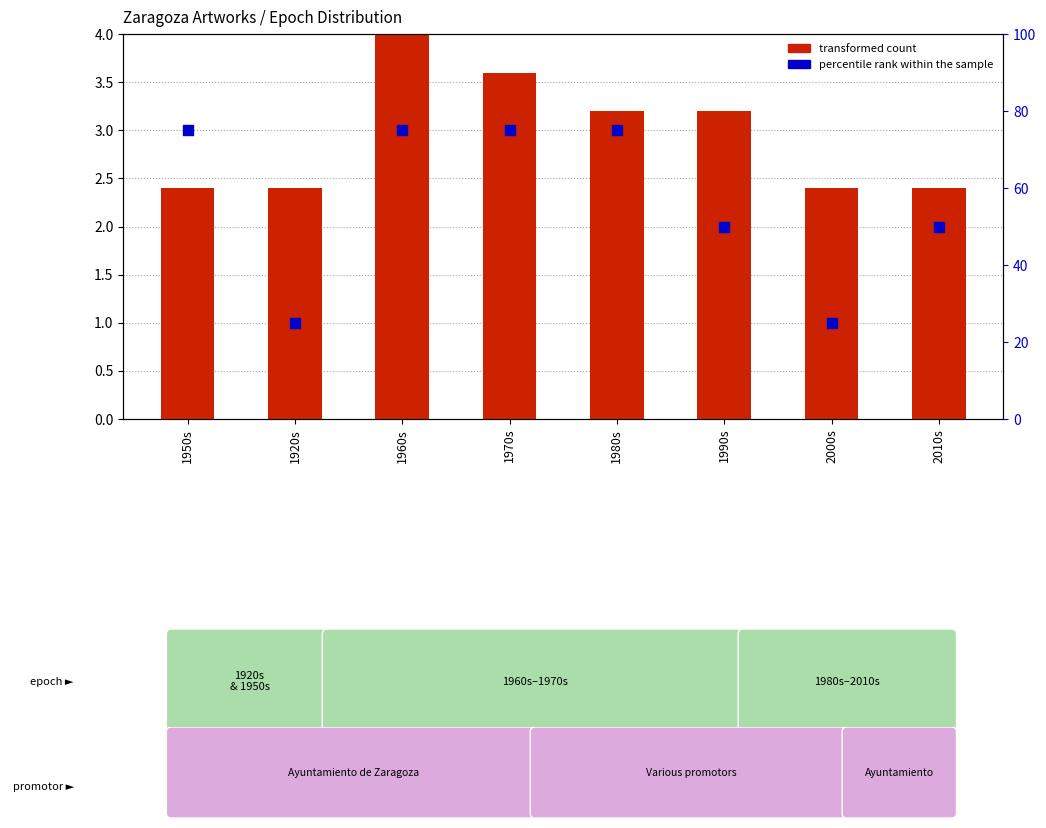

Is the value of transformed count at 2000s greater than the value of percentile rank within the sample at 1960s?

No